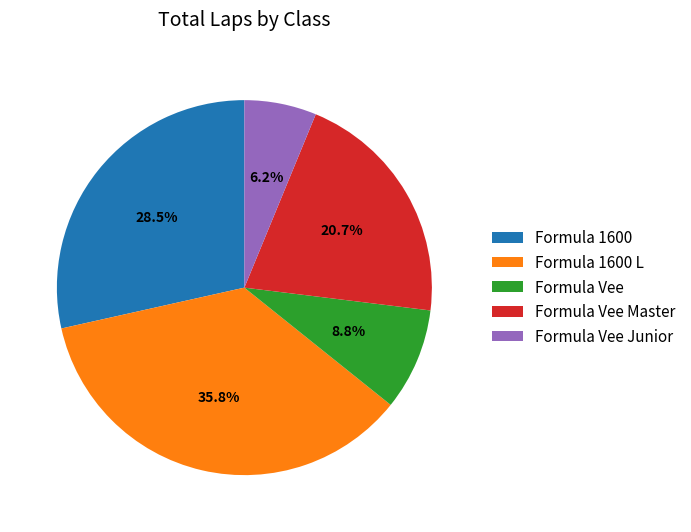

Which category has the smallest portion of the pie?

Formula Vee Junior